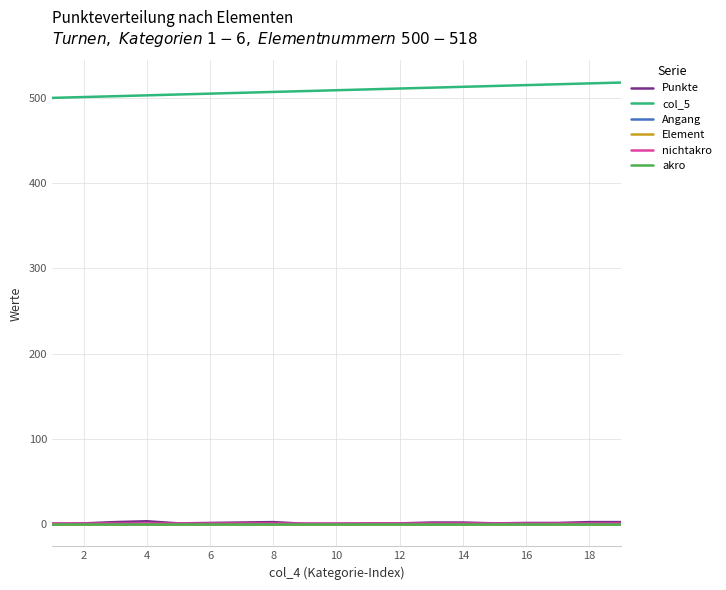

True or false: Element has more than 1 interior local peaks.

False